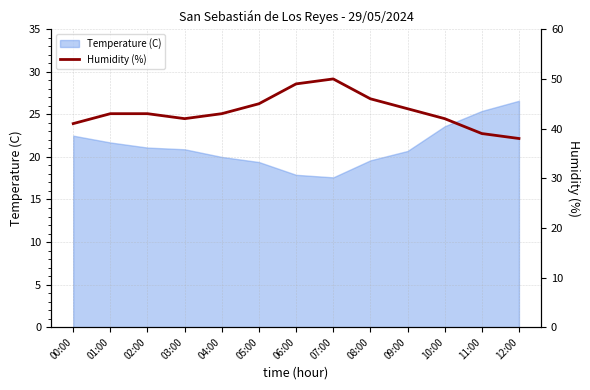

The value of Temperature (C) at 10:00 is 38.2. True or false?

False